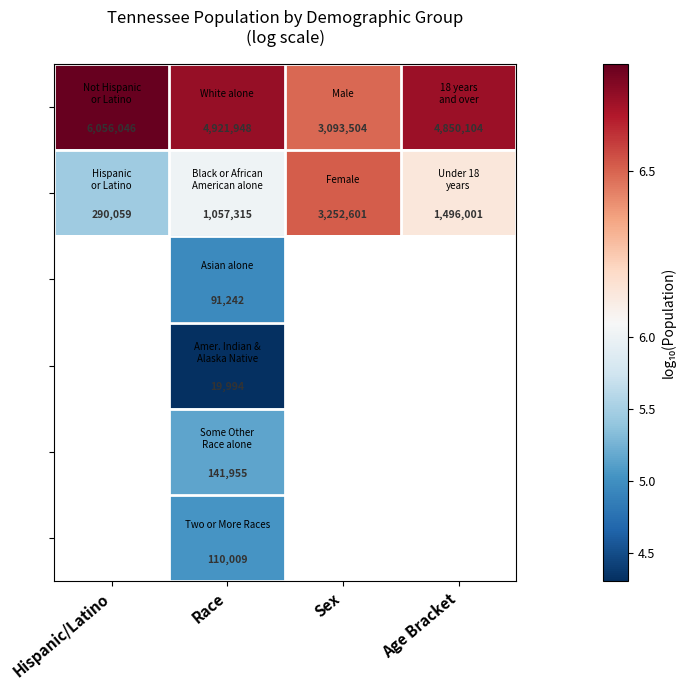

Between Sex and Hispanic/Latino, which is larger?

Hispanic/Latino